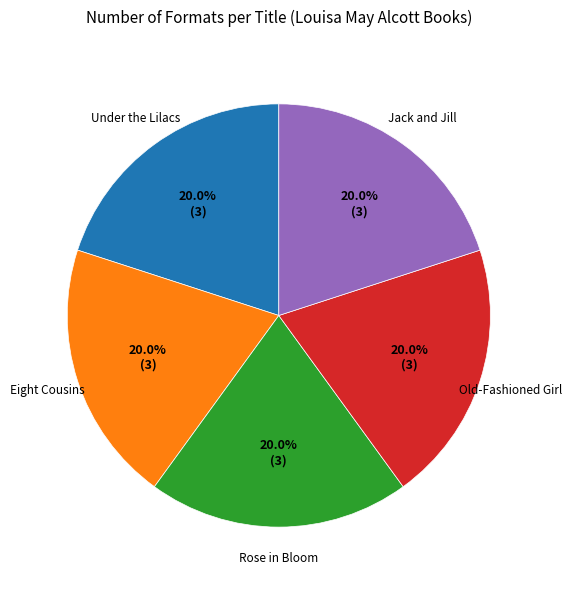

Is there a majority slice in this chart?

No